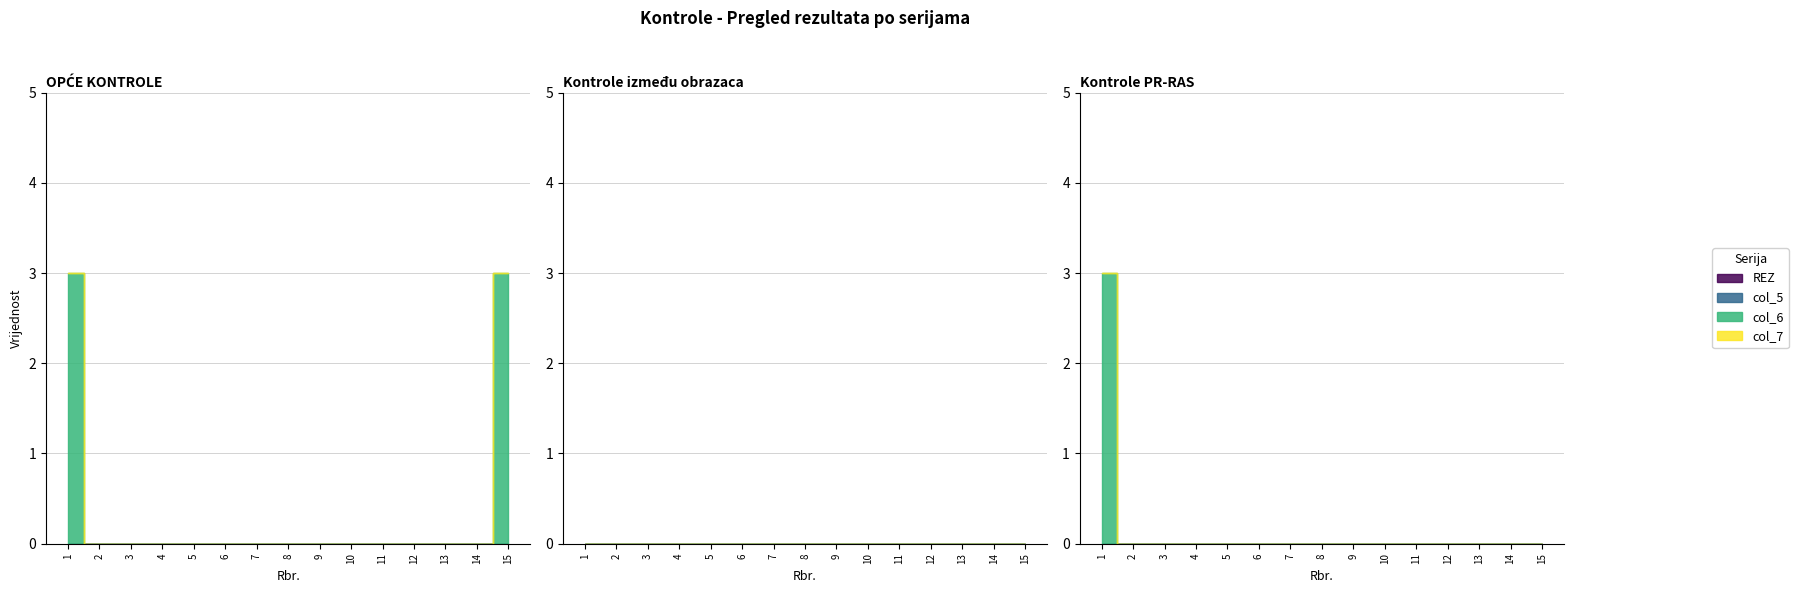

At which category is the sum across all series the highest?

1